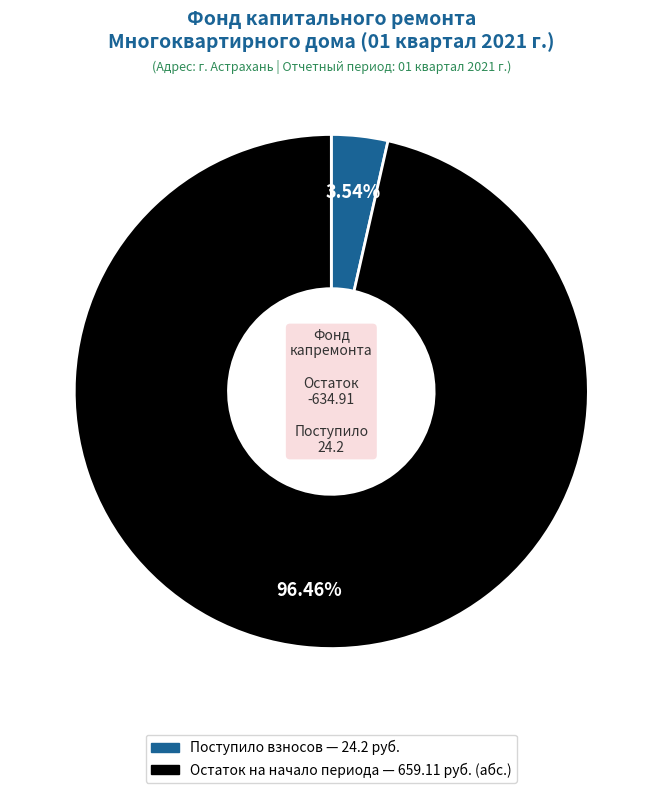

Is there a majority slice in this chart?

Yes